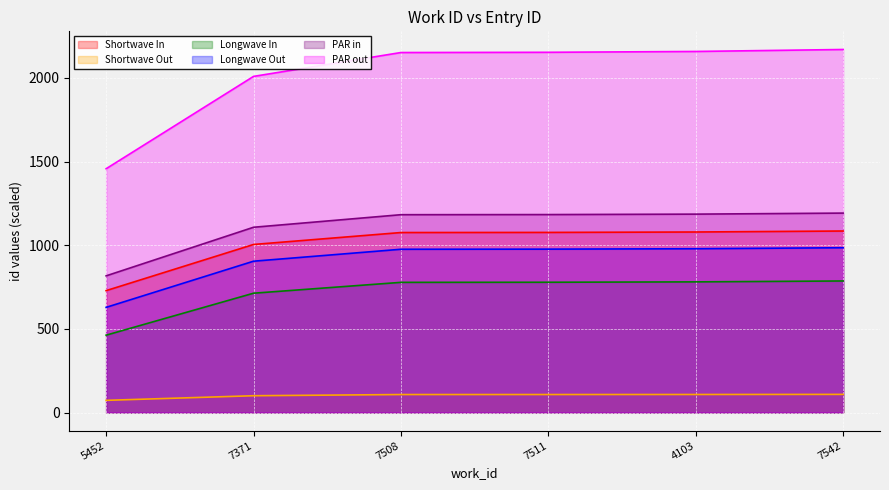

Which series changed the most between 5452 and 7508?

PAR out